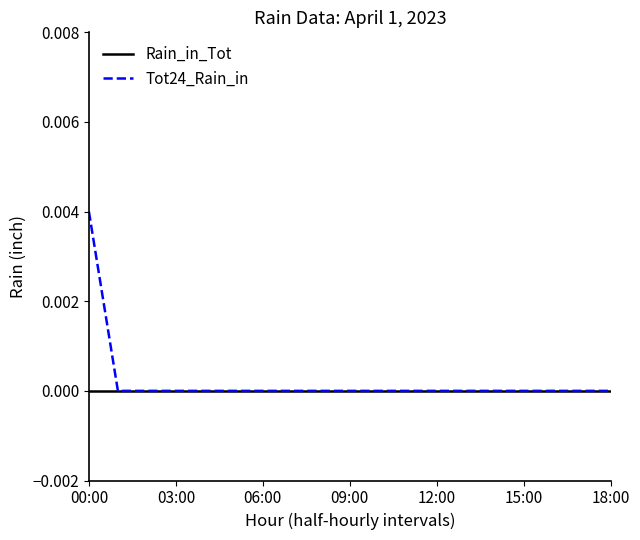

Which series has the widest spread of values?

Tot24_Rain_in